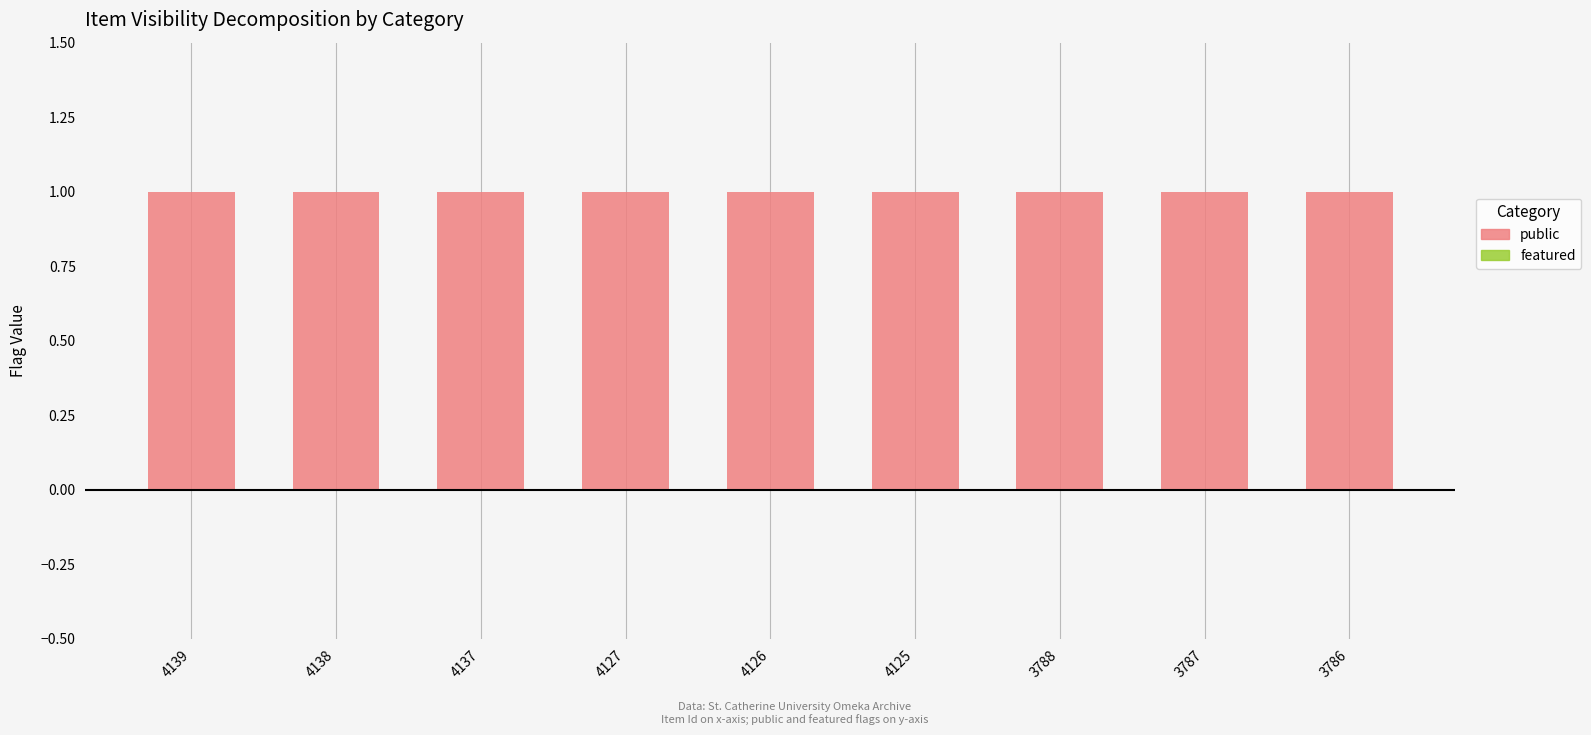

Which series changed the most between 4127 and 4126?

public